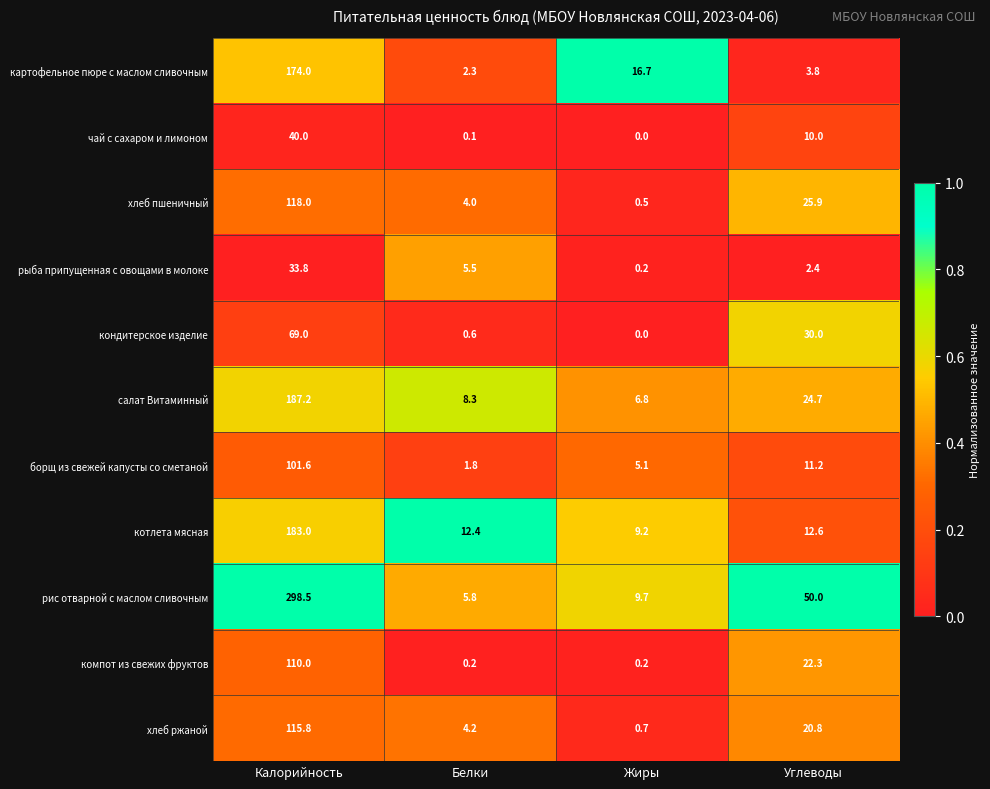

At which category does the chart reach its peak across all series?

Калорийность